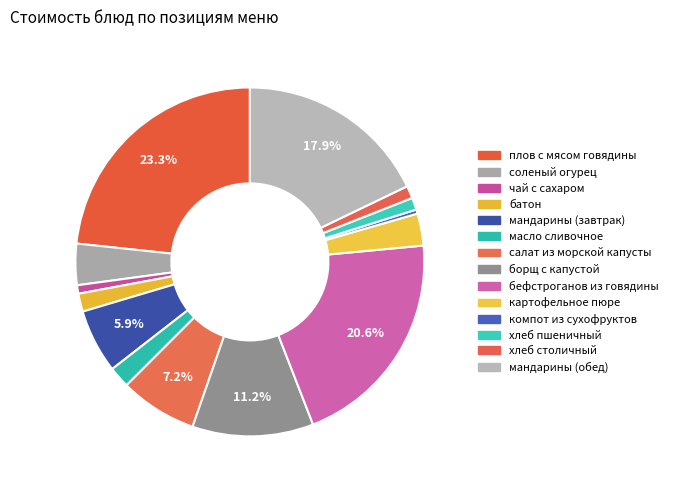

What percentage is NOT represented by соленый огурец?

96.2%